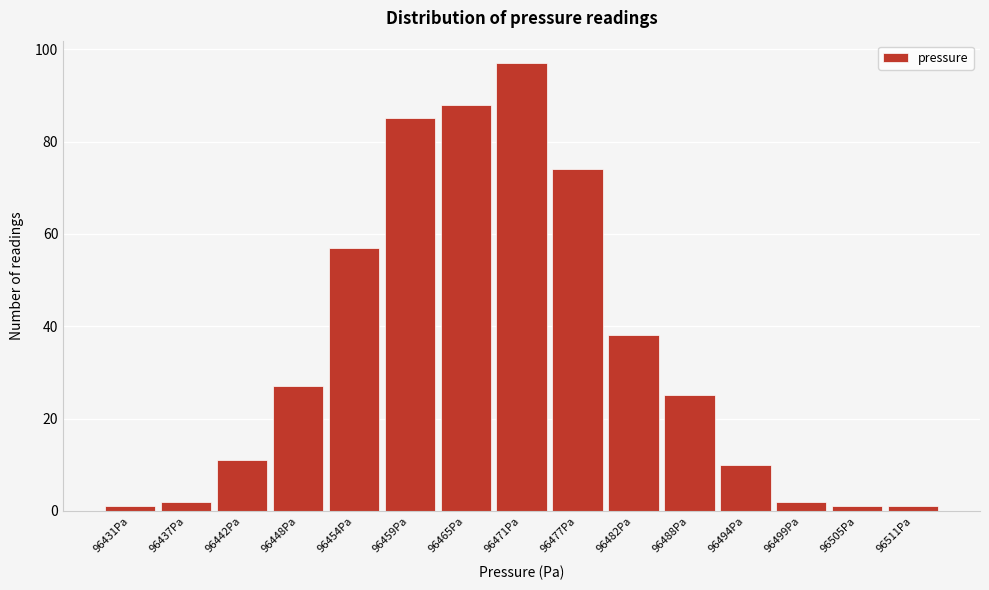

Reading left to right, extract all data points from this chart.

96431Pa=1	96437Pa=2	96442Pa=11	96448Pa=27	96454Pa=57	96459Pa=85	96465Pa=88	96471Pa=97	96477Pa=74	96482Pa=38	96488Pa=25	96494Pa=10	96499Pa=2	96505Pa=1	96511Pa=1